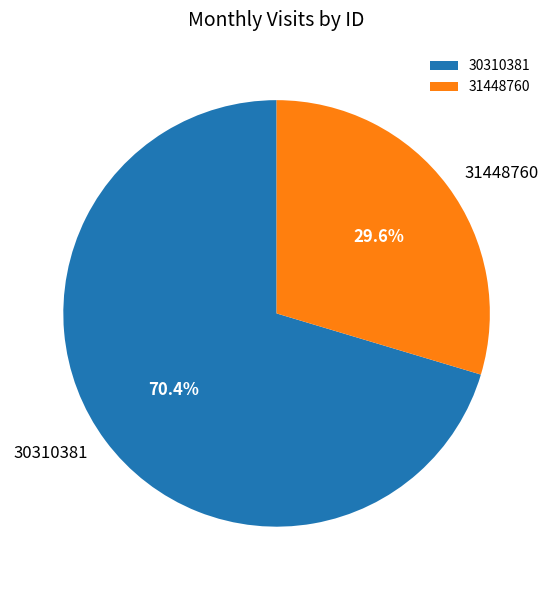

How many slices are in this pie chart?

2